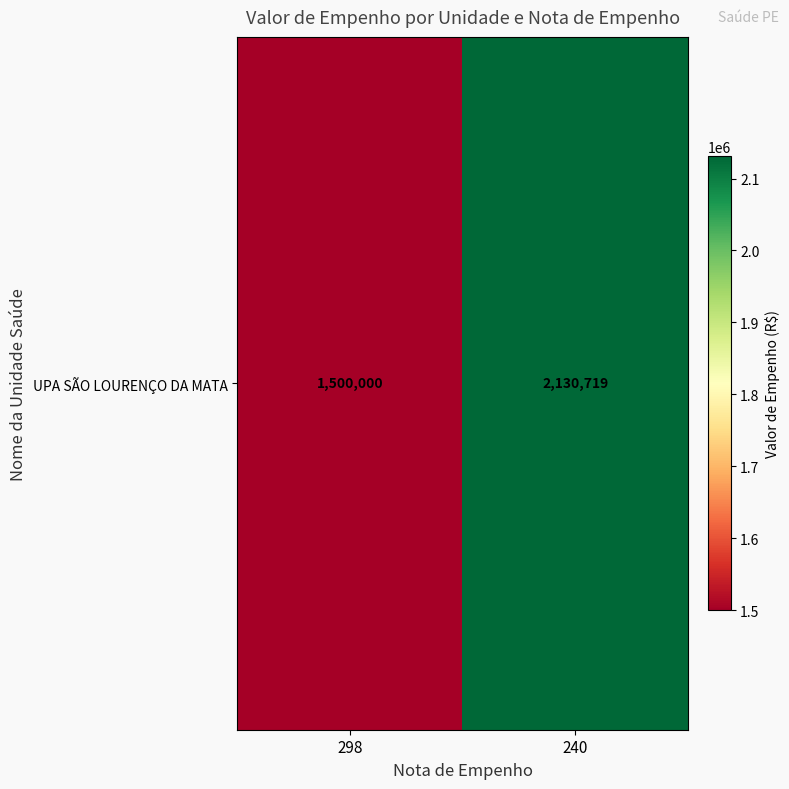

Where is the data nearest to the value 1815359?

298